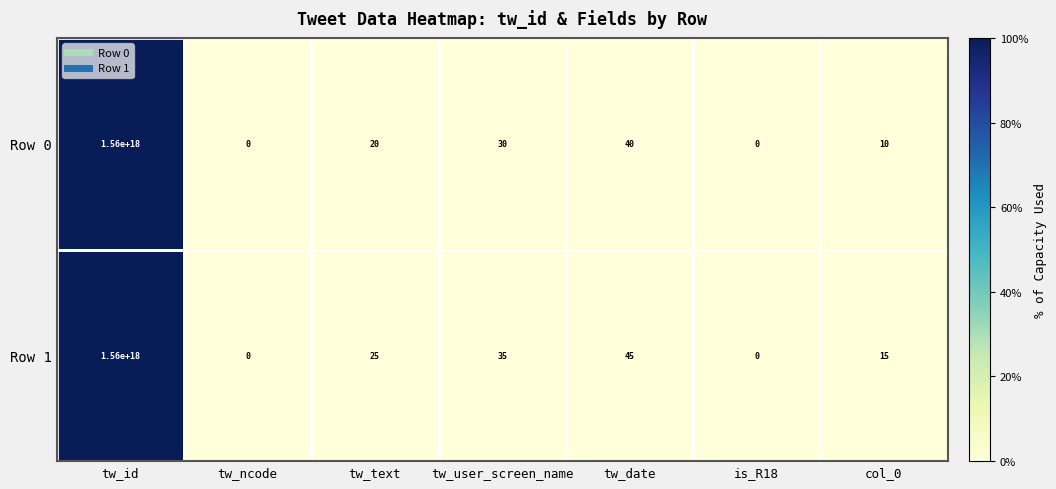

True or false: Row 0 has a value of -963590549414676096 at is_R18.

False